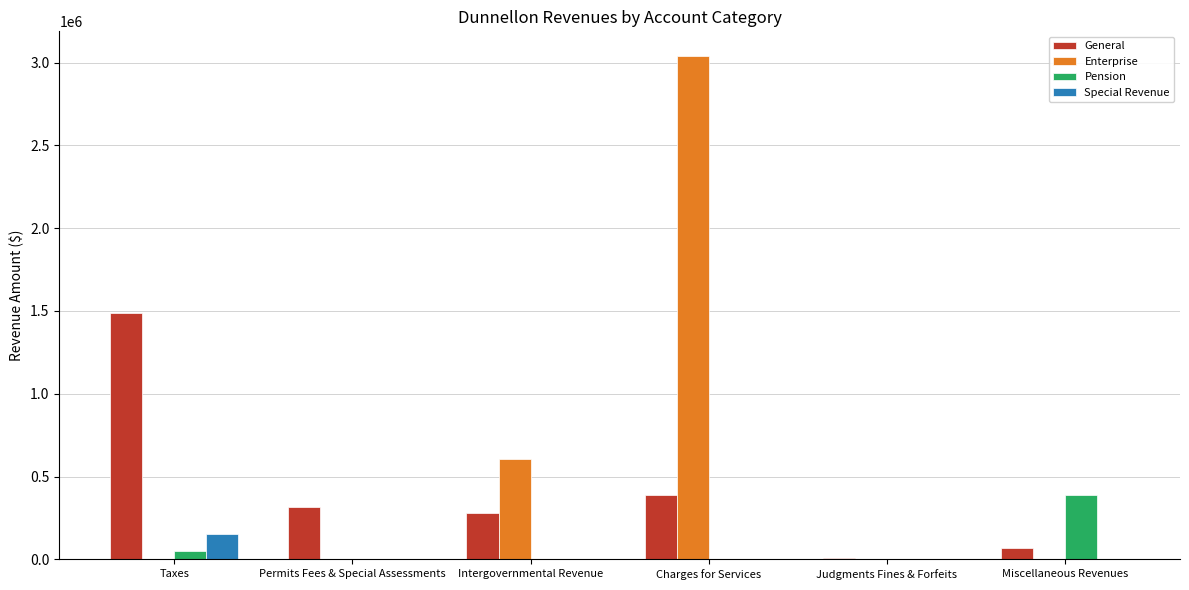

Which category has the highest value in the Enterprise series?

Charges for Services